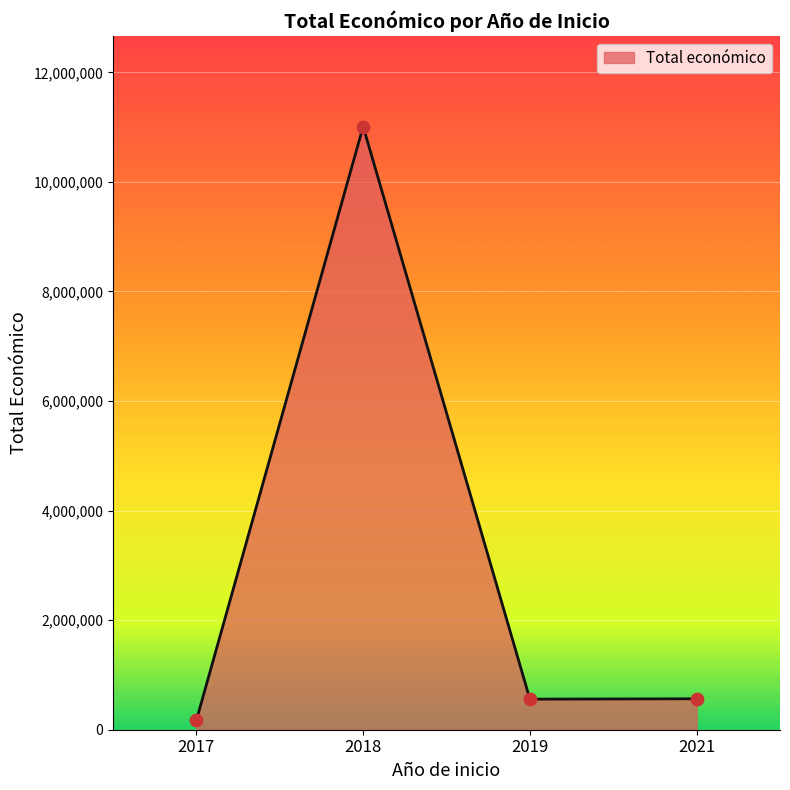

Which has a higher value, 2021 or 2018?

2018